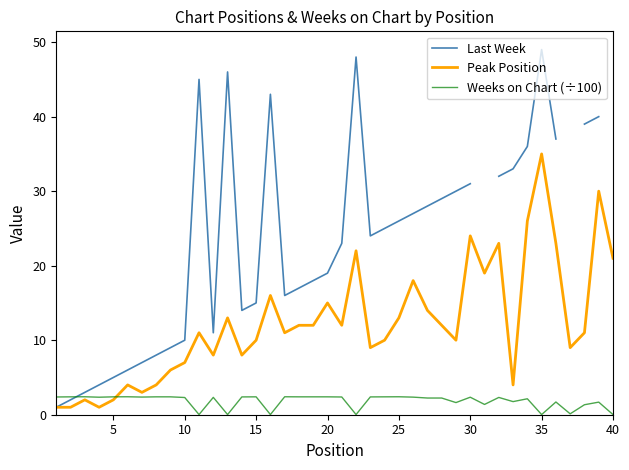

True or false: Weeks on Chart (÷100) has a value of 4.2 at 5.

False